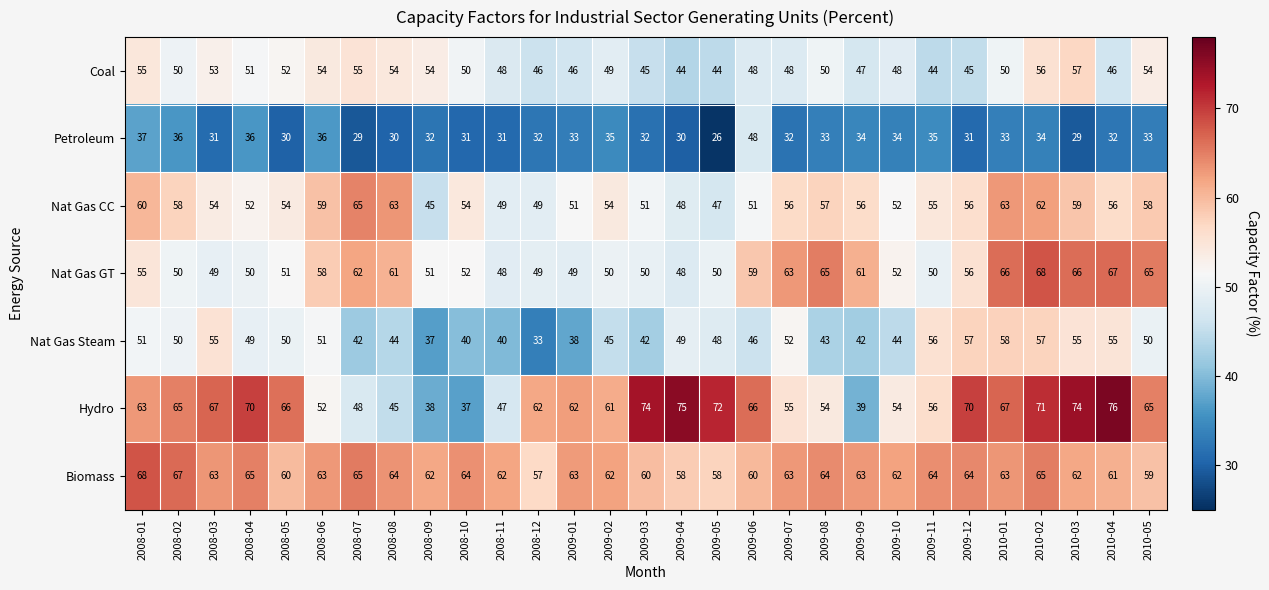

Read the Nat Gas CC value at 2008-02.

58